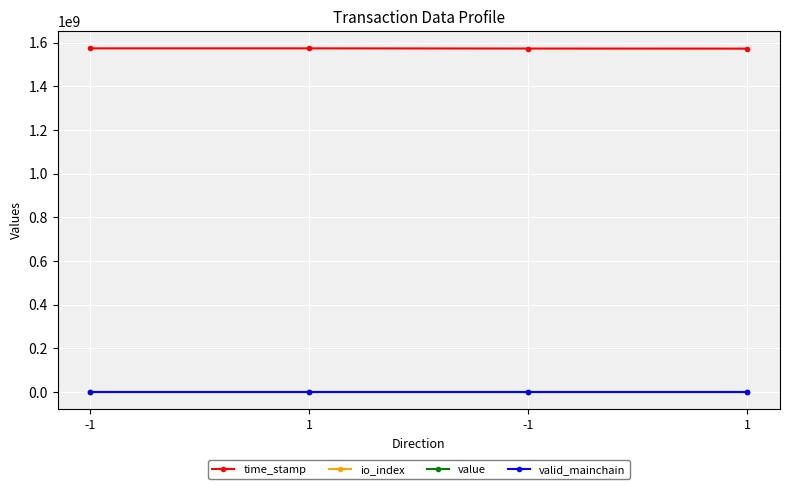

How many lines are shown in the chart?

4